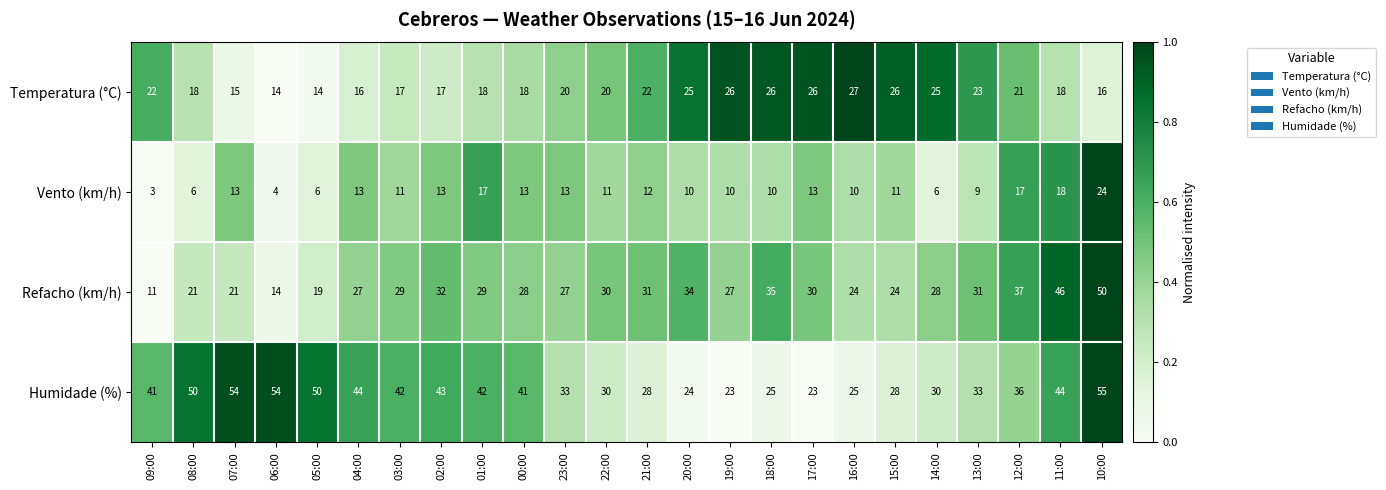

Which label corresponds to the largest value in the chart?

10:00